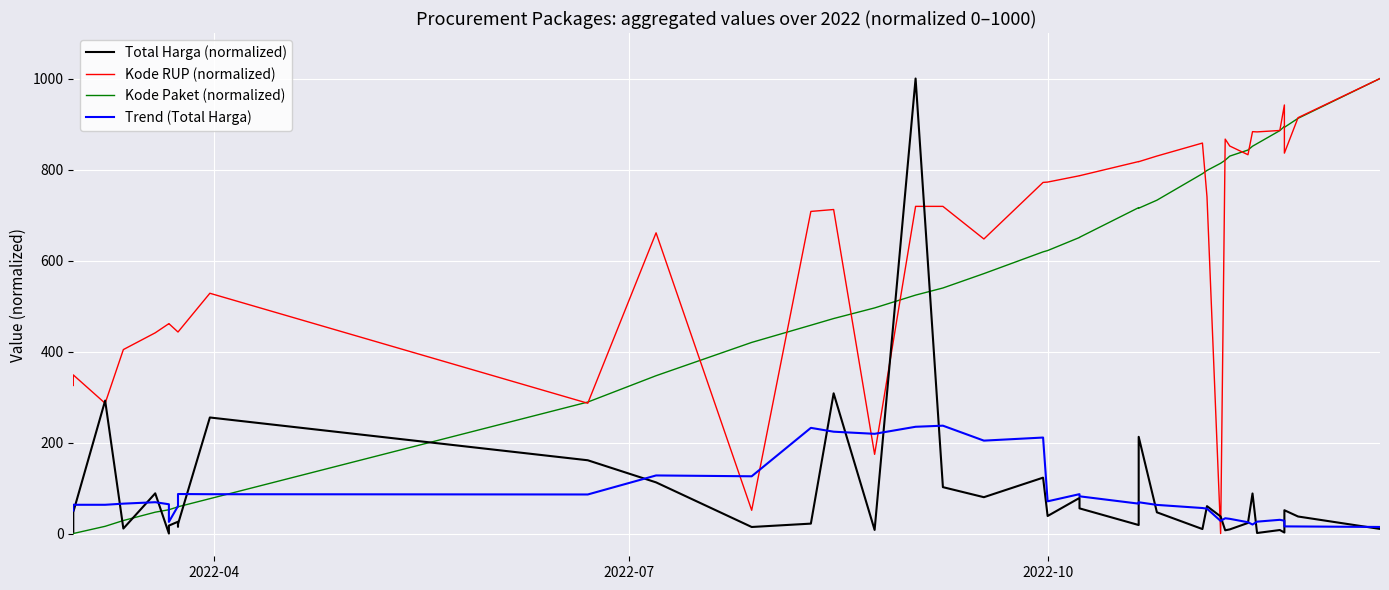

What are all the series names shown in the legend?

Total Harga (normalized), Kode RUP (normalized), Kode Paket (normalized), Trend (Total Harga)